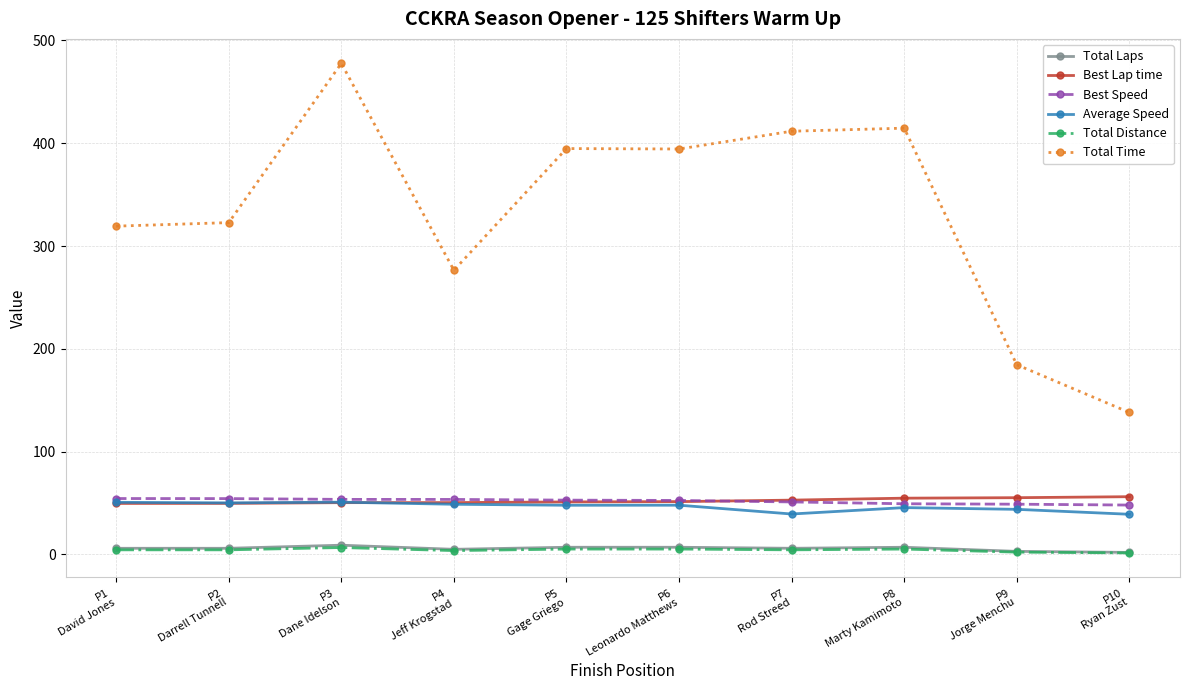

What is the greatest value displayed?

477.7